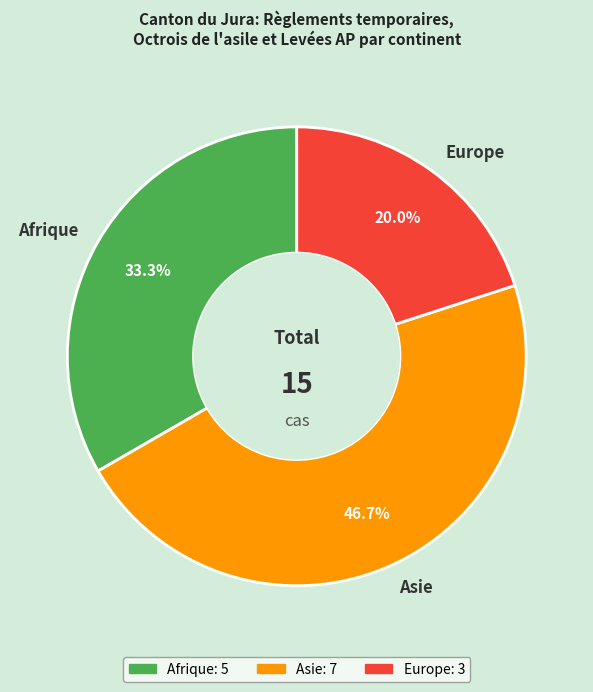

What is the total percentage of Europe and Asie?

66.7%